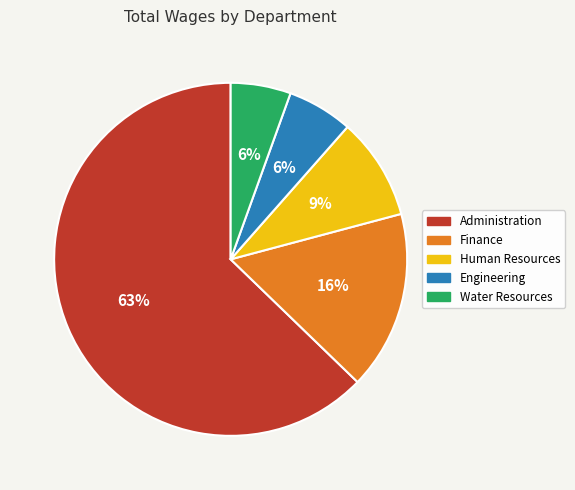

What is the ratio of the value at Water Resources to the value at Administration?

0.1